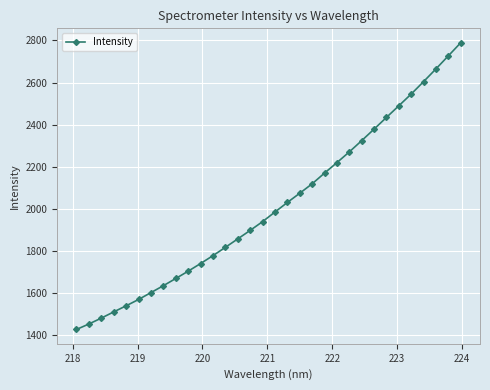

What is the value of the 22nd point from the left?

2220.1